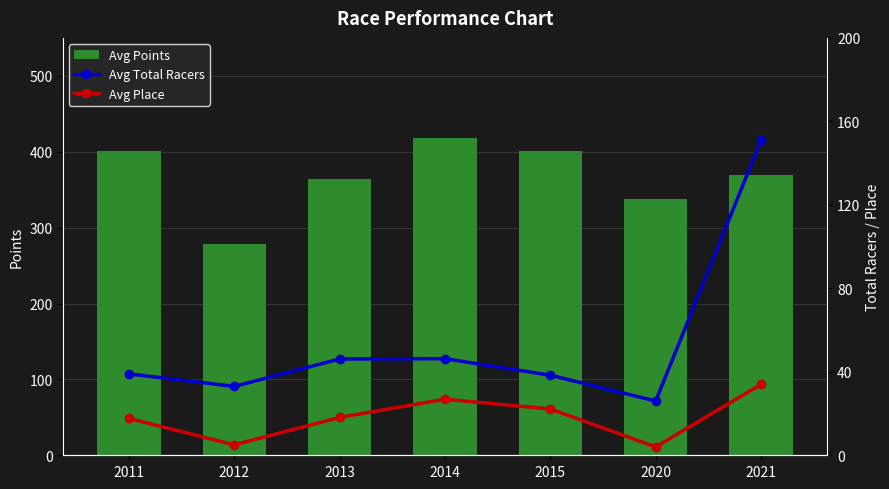

What are all the series names shown in the legend?

Avg Points, Avg Total Racers, Avg Place